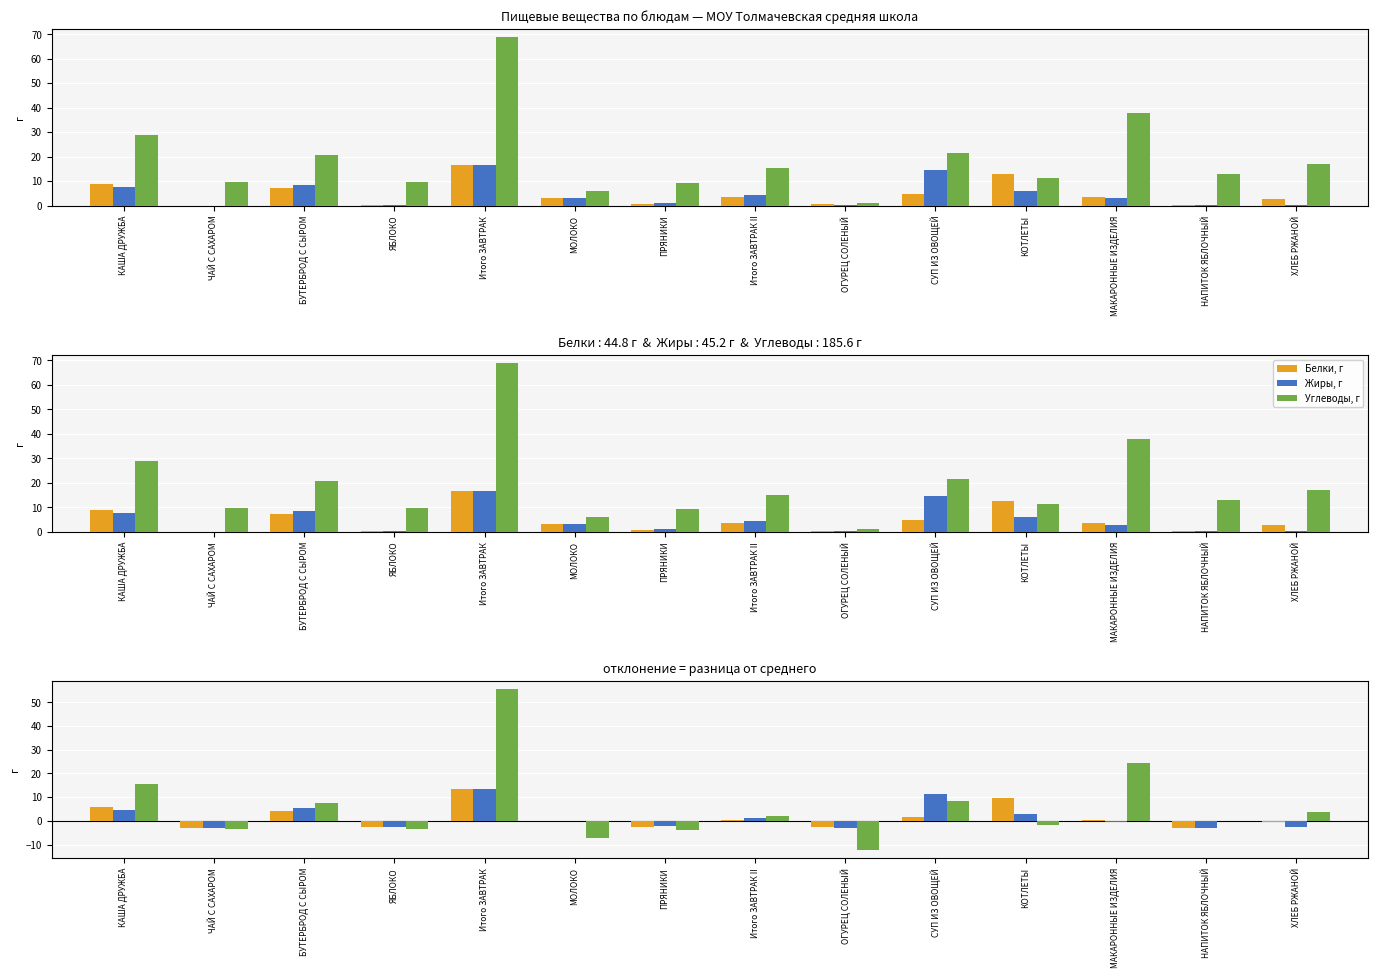

Reading left to right, extract all data points from this chart.

Белки, г: КАША ДРУЖБА=5.7	ЧАЙ С САХАРОМ=-3.2	БУТЕРБРОД С СЫРОМ=4.1	ЯБЛОКО=-2.8	Итого ЗАВТРАК=13.4	МОЛОКО=-0.2	ПРЯНИКИ=-2.5	Итого ЗАВТРАК II=0.5	ОГУРЕЦ СОЛЕНЫЙ=-2.7	СУП ИЗ ОВОЩЕЙ=1.7	КОТЛЕТЫ=9.5	МАКАРОННЫЕ ИЗДЕЛИЯ=0.4	НАПИТОК ЯБЛОЧНЫЙ=-3.1	ХЛЕБ РЖАНОЙ=-0.5
Жиры, г: КАША ДРУЖБА=4.4	ЧАЙ С САХАРОМ=-3.2	БУТЕРБРОД С СЫРОМ=5.3	ЯБЛОКО=-2.8	Итого ЗАВТРАК=13.3	МОЛОКО=-0.0	ПРЯНИКИ=-2.0	Итого ЗАВТРАК II=1.2	ОГУРЕЦ СОЛЕНЫЙ=-3.1	СУП ИЗ ОВОЩЕЙ=11.5	КОТЛЕТЫ=2.9	МАКАРОННЫЕ ИЗДЕЛИЯ=-0.3	НАПИТОК ЯБЛОЧНЫЙ=-3.1	ХЛЕБ РЖАНОЙ=-2.8
Углеводы, г: КАША ДРУЖБА=15.4	ЧАЙ С САХАРОМ=-3.6	БУТЕРБРОД С СЫРОМ=7.3	ЯБЛОКО=-3.5	Итого ЗАВТРАК=55.5	МОЛОКО=-7.4	ПРЯНИКИ=-4.0	Итого ЗАВТРАК II=1.9	ОГУРЕЦ СОЛЕНЫЙ=-12.3	СУП ИЗ ОВОЩЕЙ=8.1	КОТЛЕТЫ=-1.9	МАКАРОННЫЕ ИЗДЕЛИЯ=24.4	НАПИТОК ЯБЛОЧНЫЙ=-0.2	ХЛЕБ РЖАНОЙ=3.7